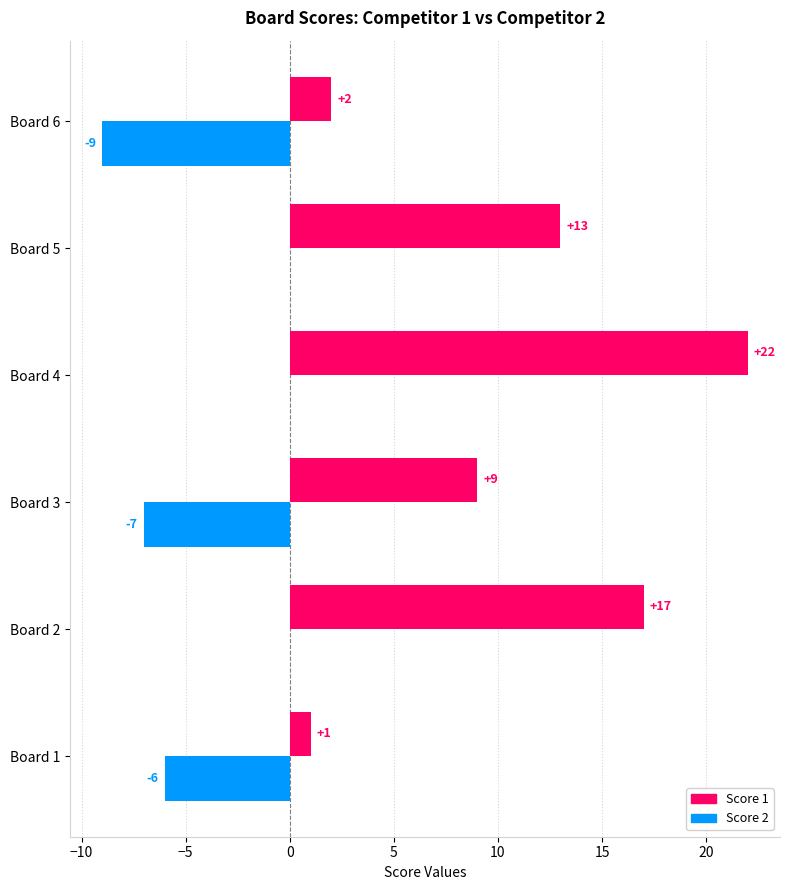

Where is Score 1 nearest to the value 11?

Board 3